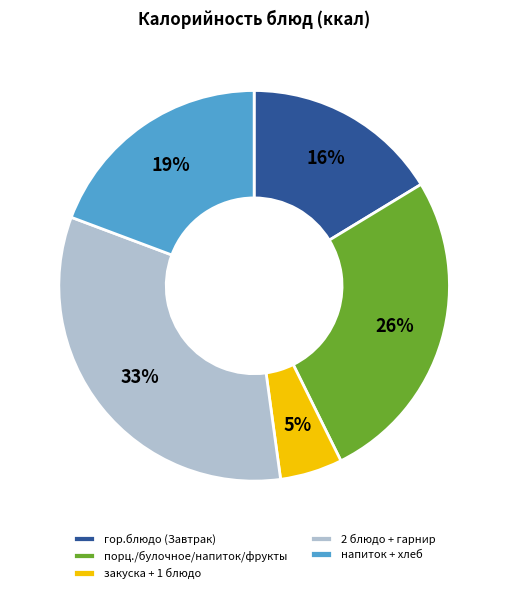

What is the ratio of the value at закуска + 1 блюдо to the value at гор.блюдо (Завтрак)?

0.3